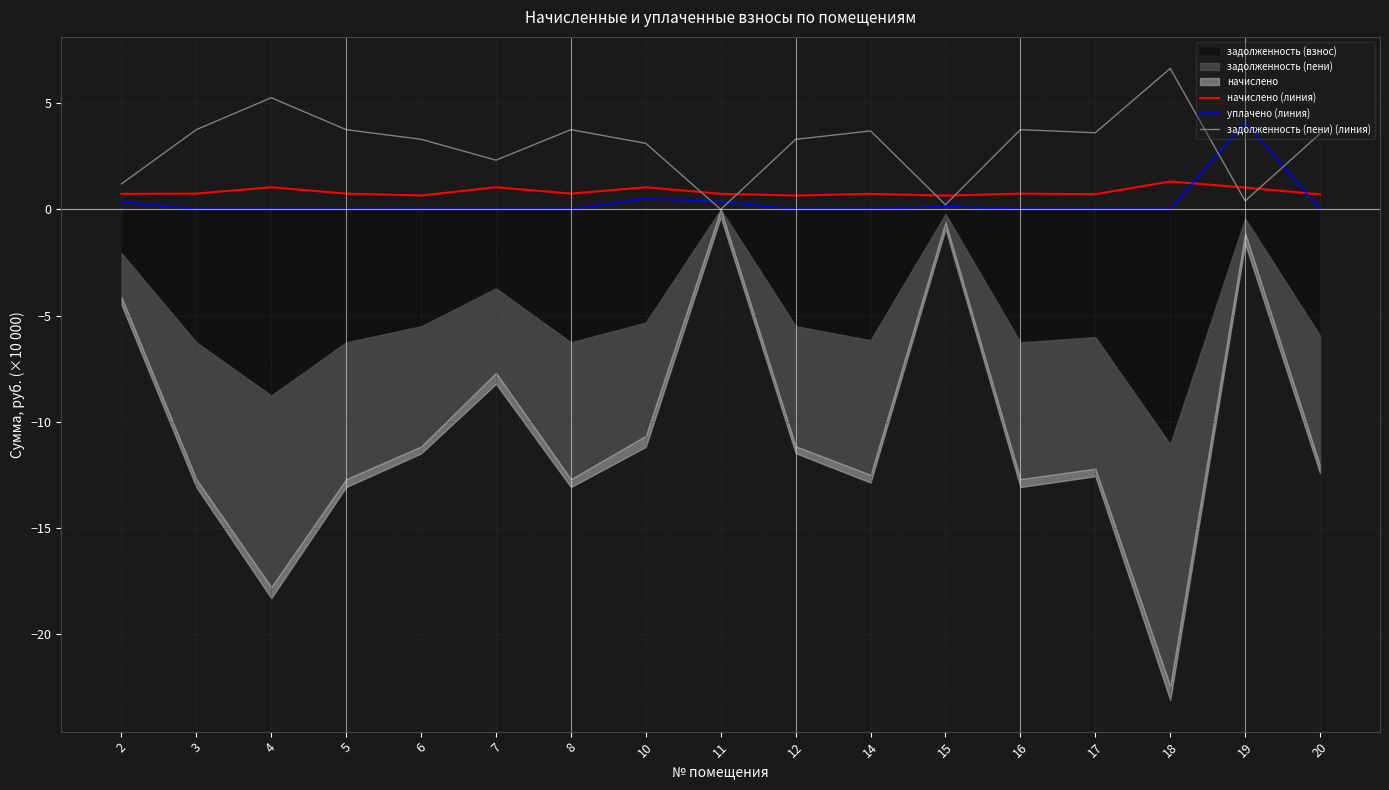

True or false: уплачено (линия) has a value of 0.0 at 14.

True